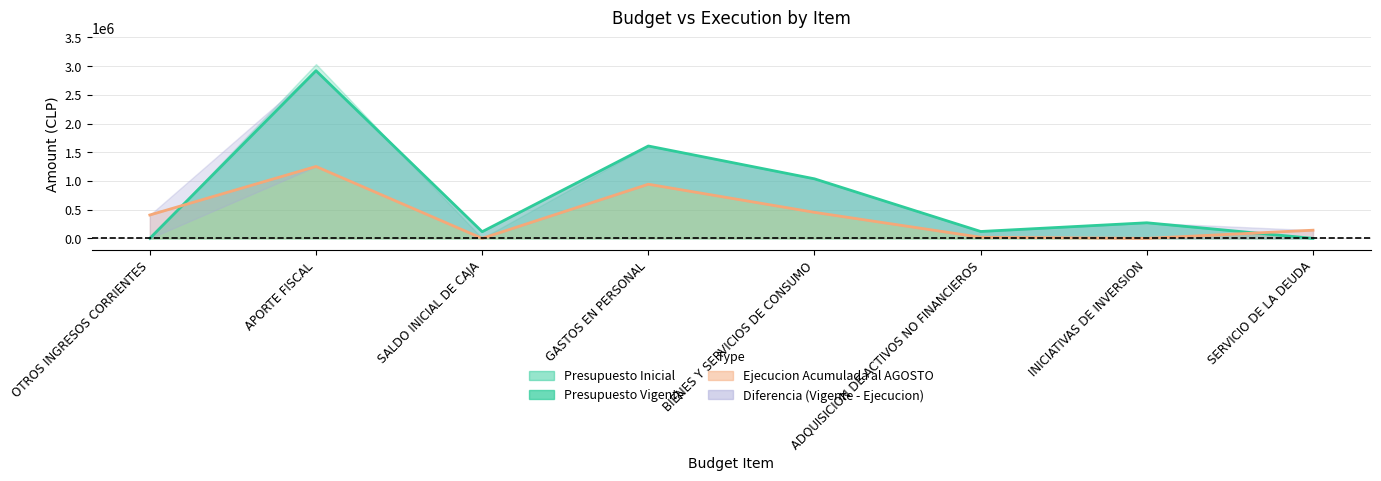

The Presupuesto Inicial series shows 20 at OTROS INGRESOS CORRIENTES. True or false?

True